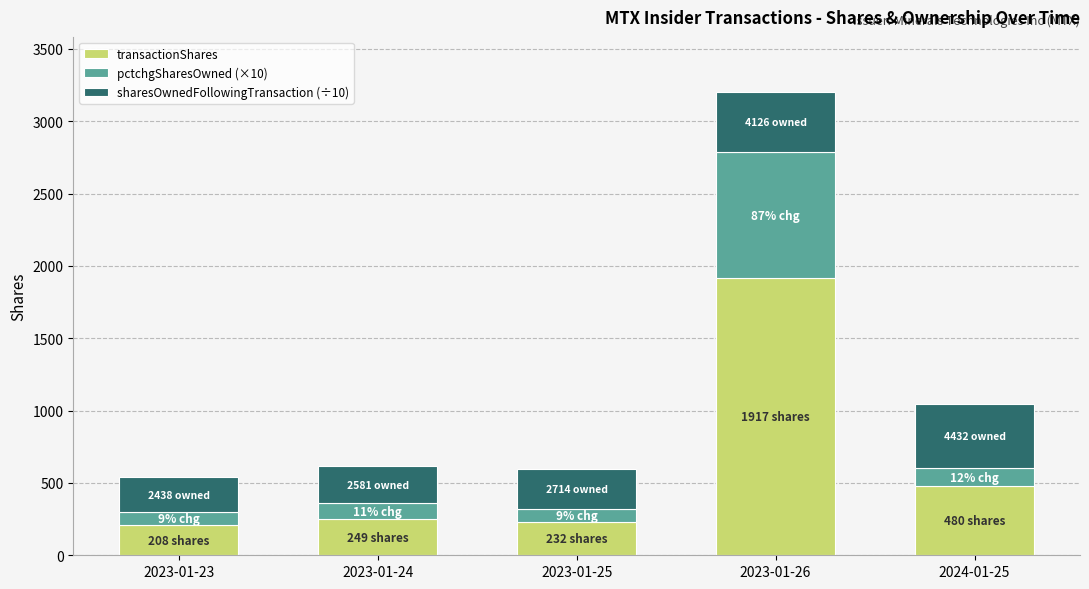

The value of transactionShares at 2023-01-25 is 232.0. True or false?

True